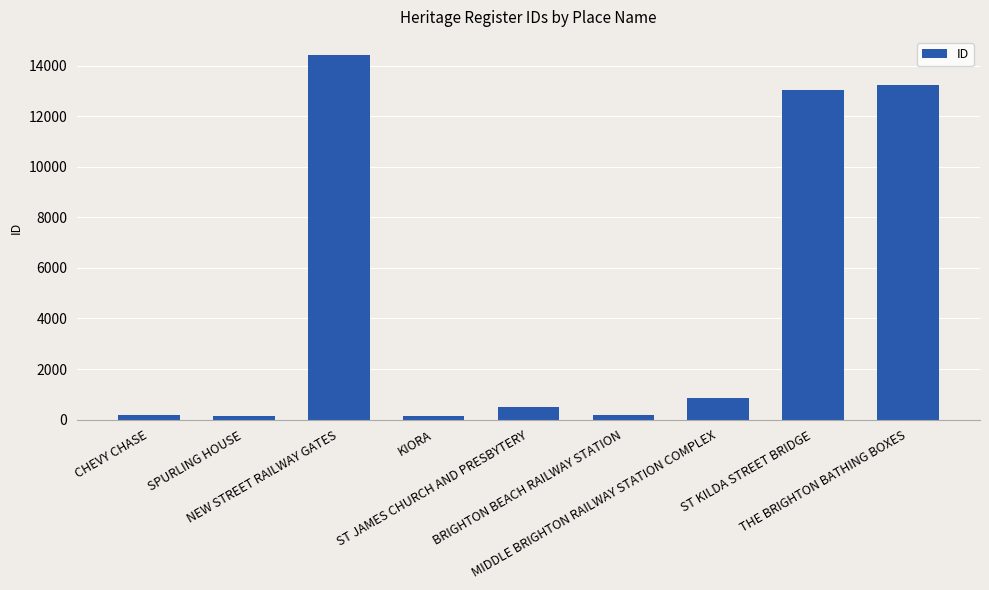

What is the difference between the values at MIDDLE BRIGHTON RAILWAY STATION COMPLEX and ST JAMES CHURCH AND PRESBYTERY?

325